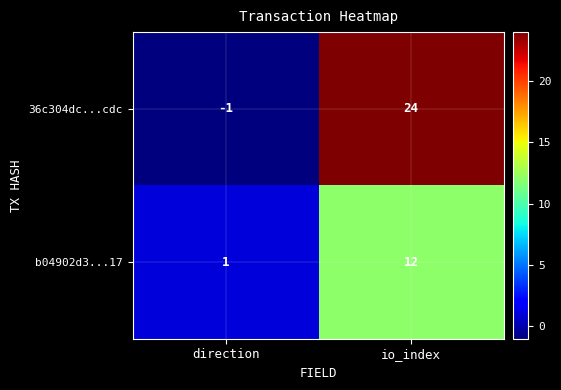

Reading right to left, transcribe all the data shown in this chart.

36c304dc...cdc: io_index=24	direction=-1
b04902d3...17: io_index=12	direction=1